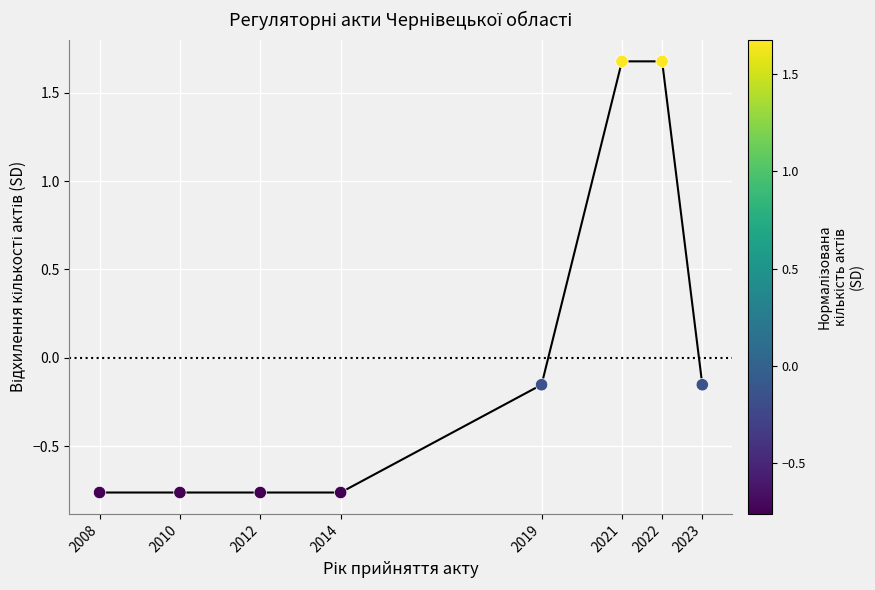

At which label does the data first exceed 0?

2021